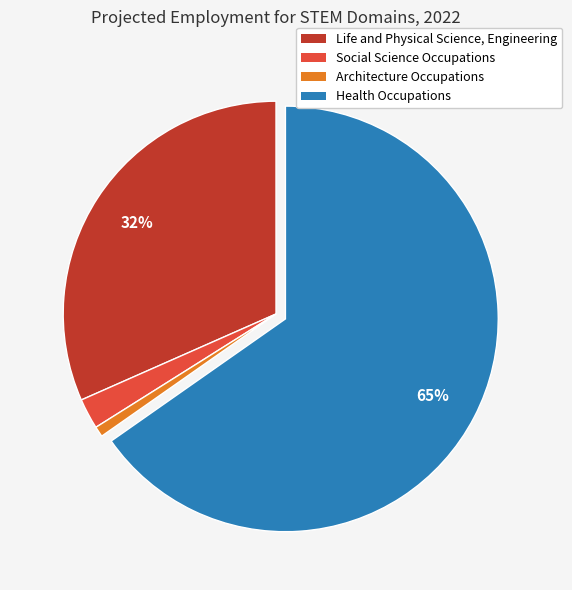

What is the largest slice in the pie chart?

Health Occupations